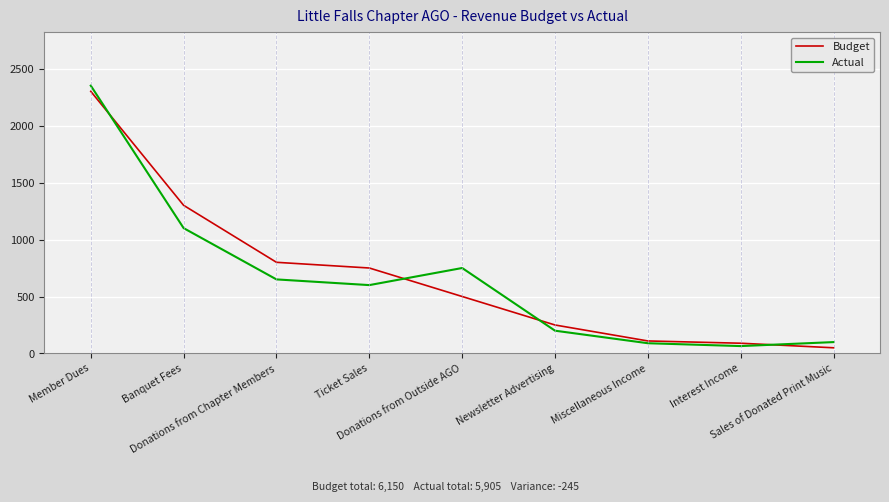

What is the sum of all Budget values?

6150